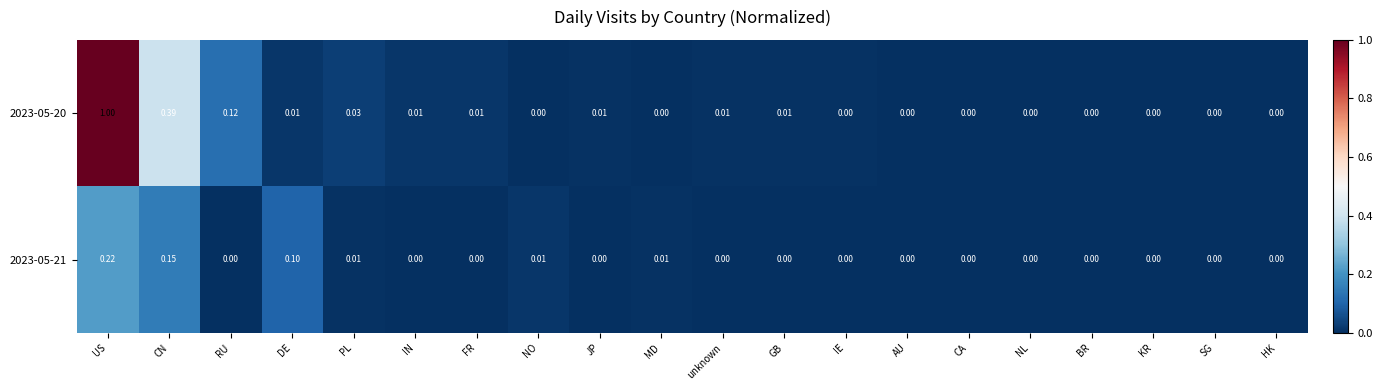

Is the value of 2023-05-21 at CN greater than the value of 2023-05-20 at JP?

Yes